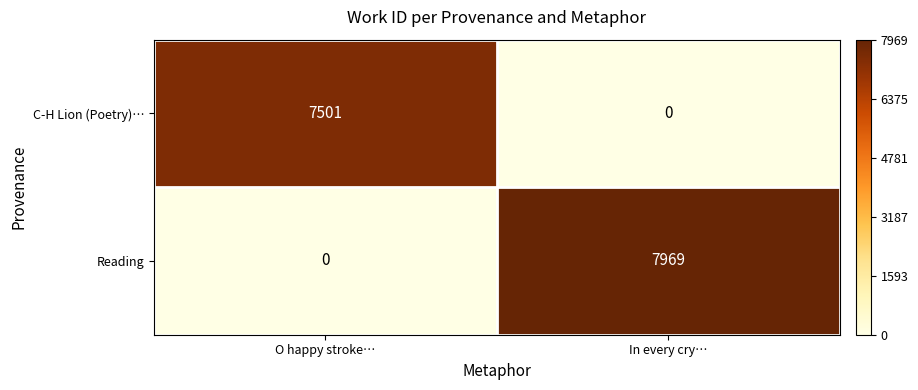

True or false: Reading has a value of -2752 at O happy stroke….

False